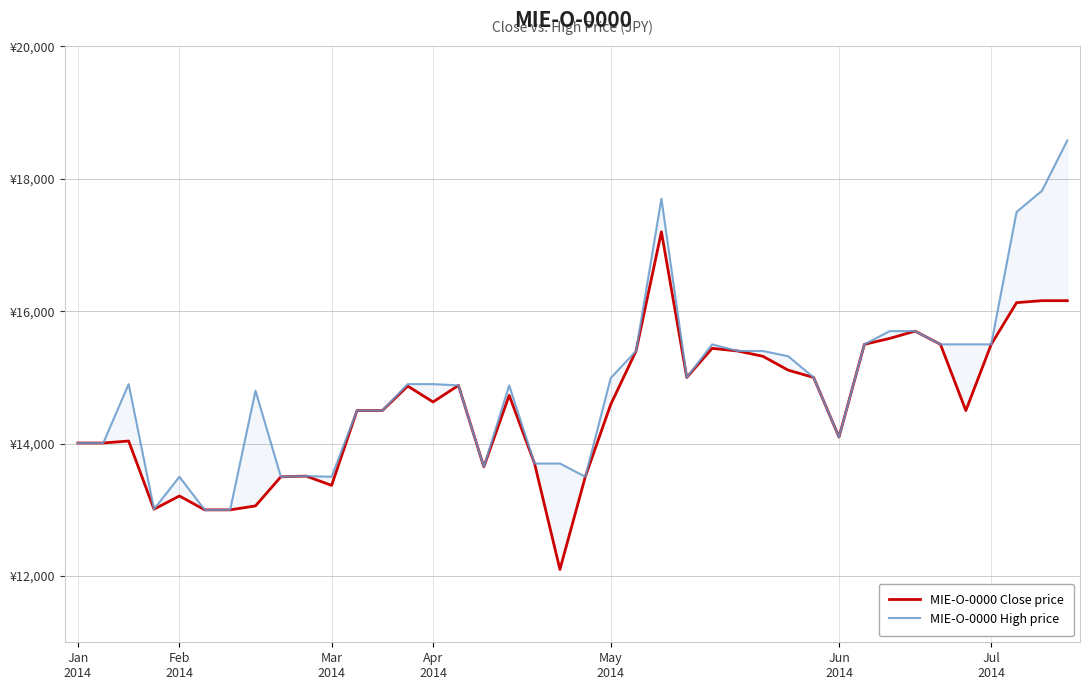

At how many categories does at least one series exceed 13649?

32